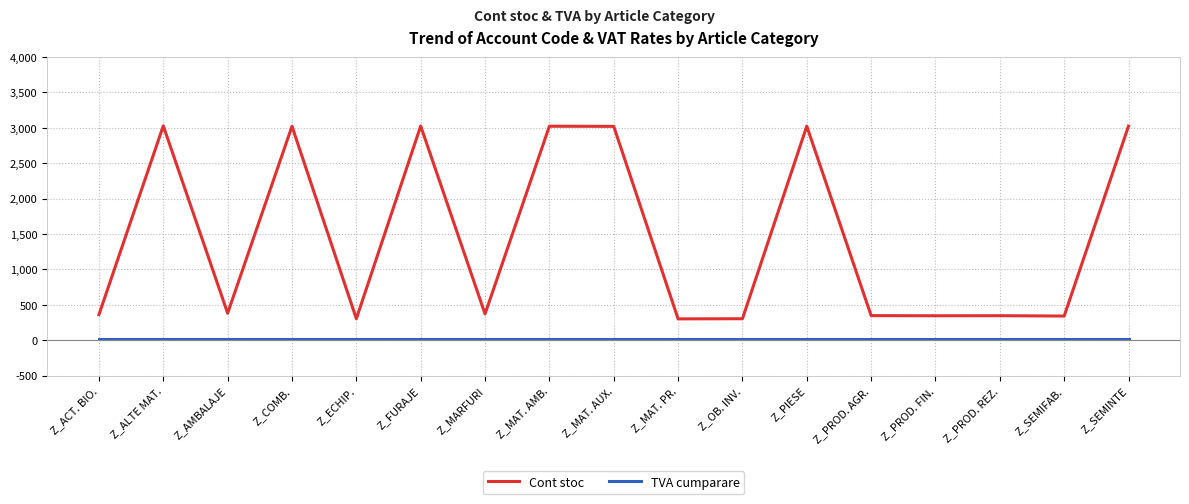

What is the maximum value shown in the chart?

3028.5